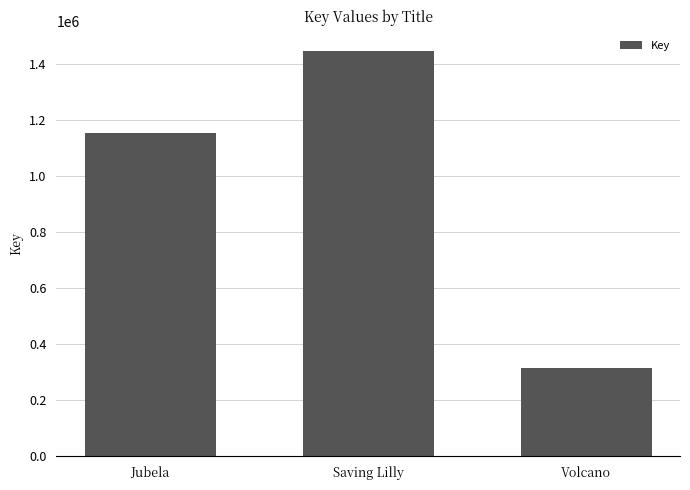

Reading left to right, what are all the values shown in this chart?

1155430	1447691	316044